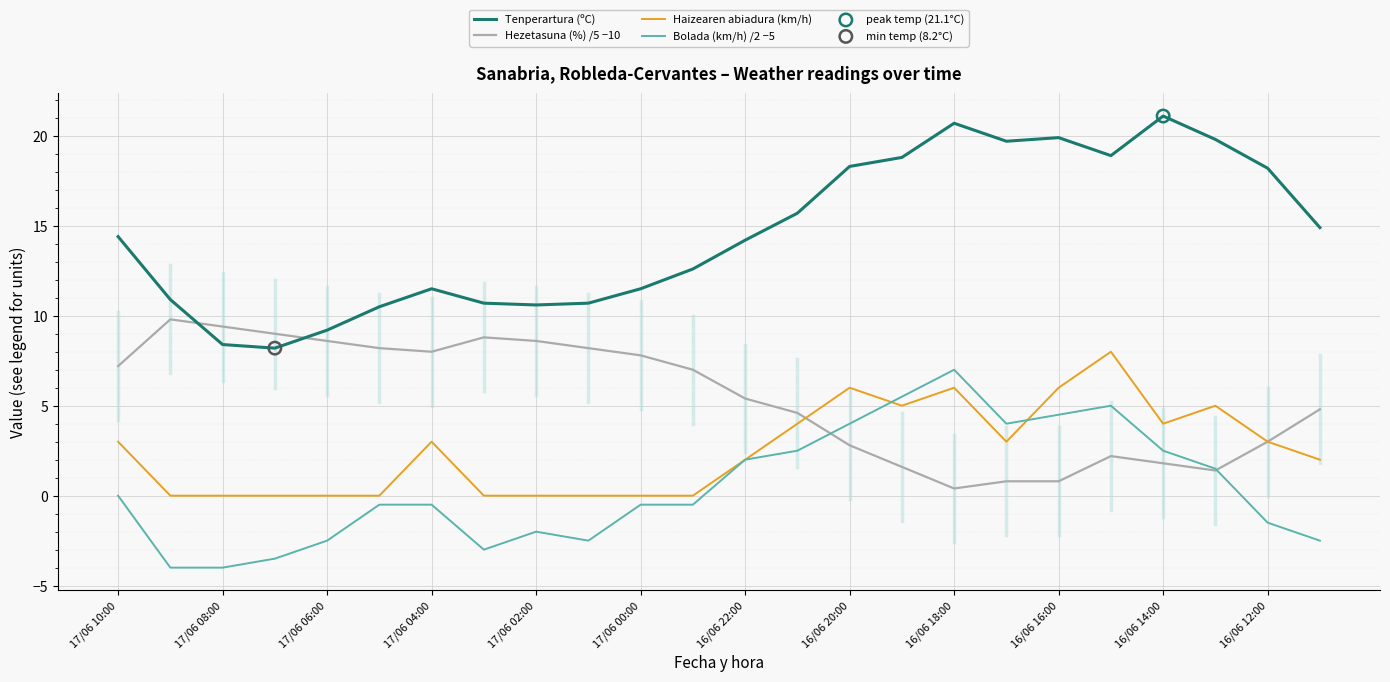

At how many categories does at least one series exceed 5?

24